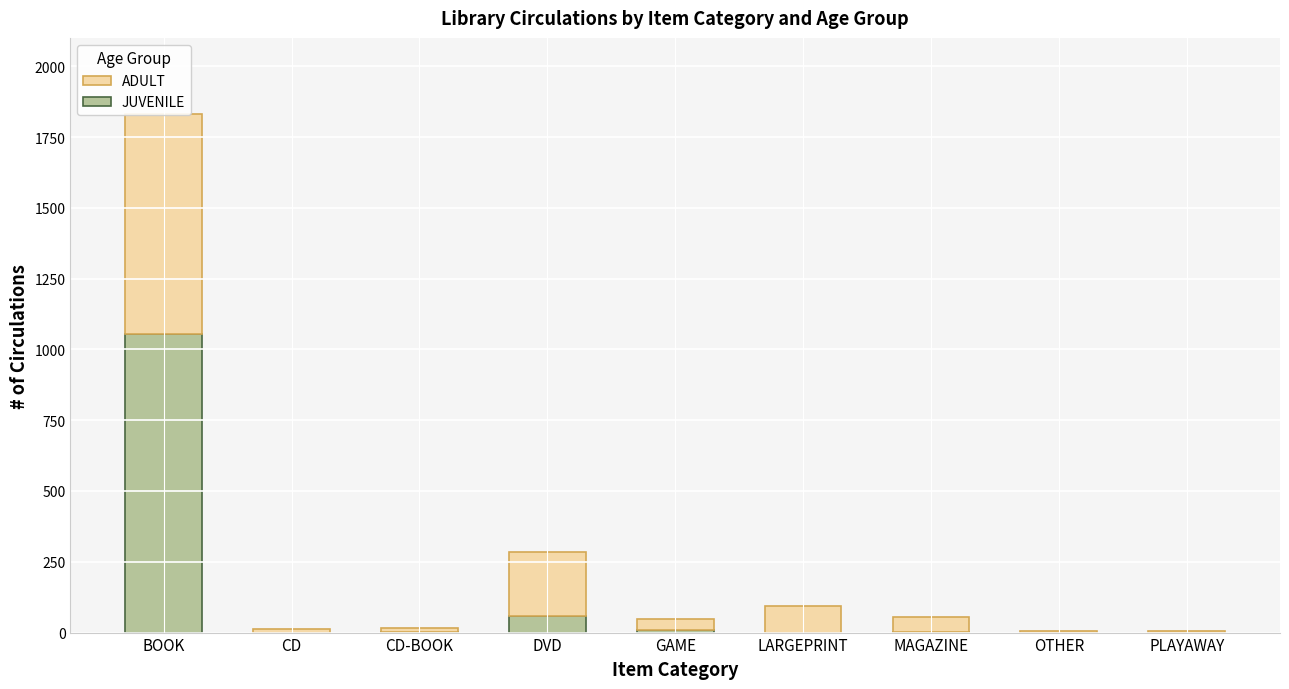

Reading left to right, extract all data points from this chart.

JUVENILE: BOOK=1055	CD=0	CD-BOOK=2	DVD=60	GAME=8	LARGEPRINT=0	MAGAZINE=1	OTHER=0	PLAYAWAY=0
ADULT: BOOK=777	CD=11	CD-BOOK=14	DVD=223	GAME=41	LARGEPRINT=94	MAGAZINE=53	OTHER=4	PLAYAWAY=4